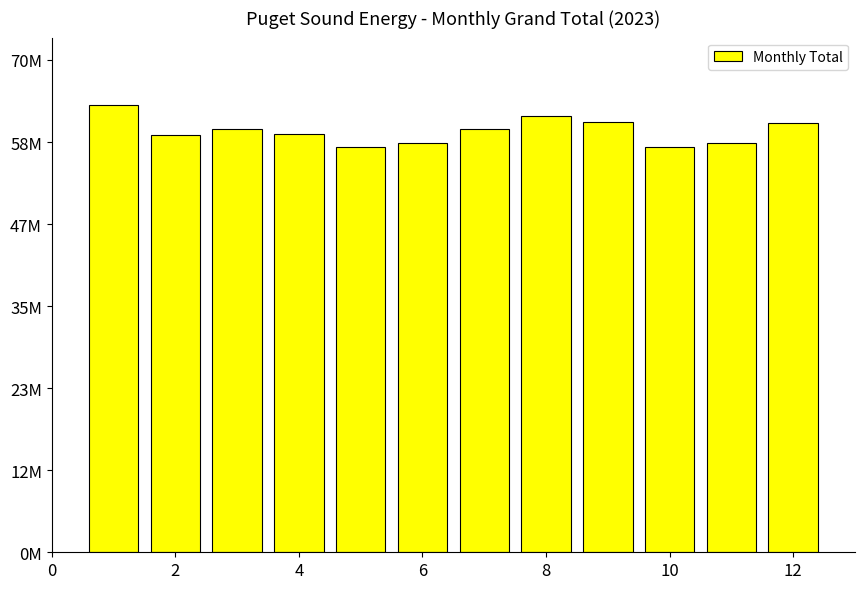

What is the difference between the maximum and second lowest values?

5984671.3